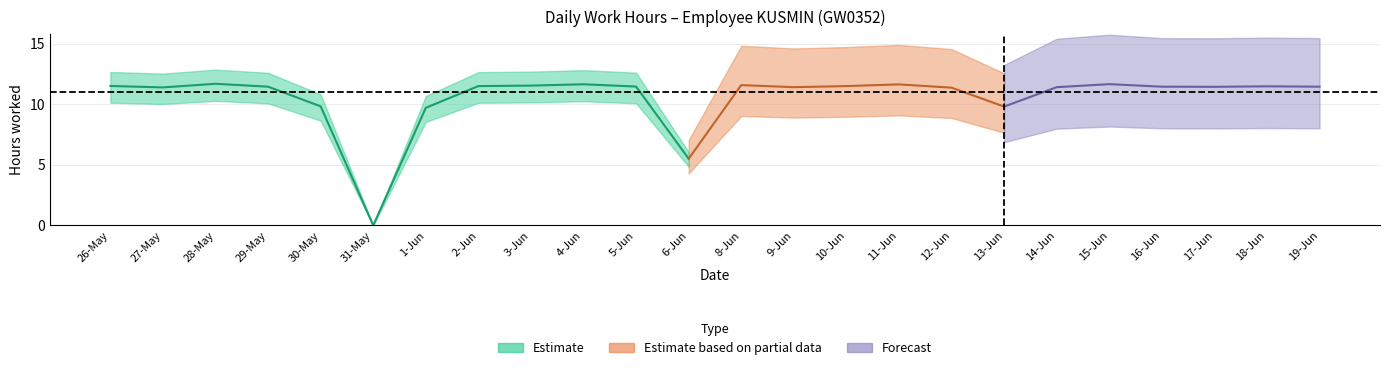

How many lines are shown in the chart?

1